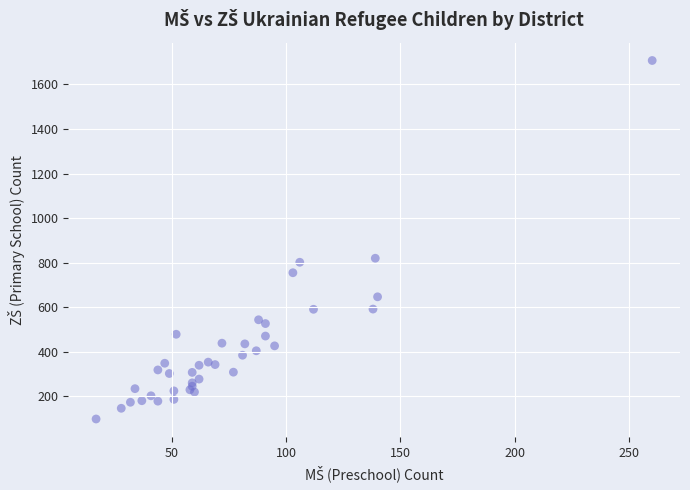

What Y value in the scatter plot is closest to 903?

820